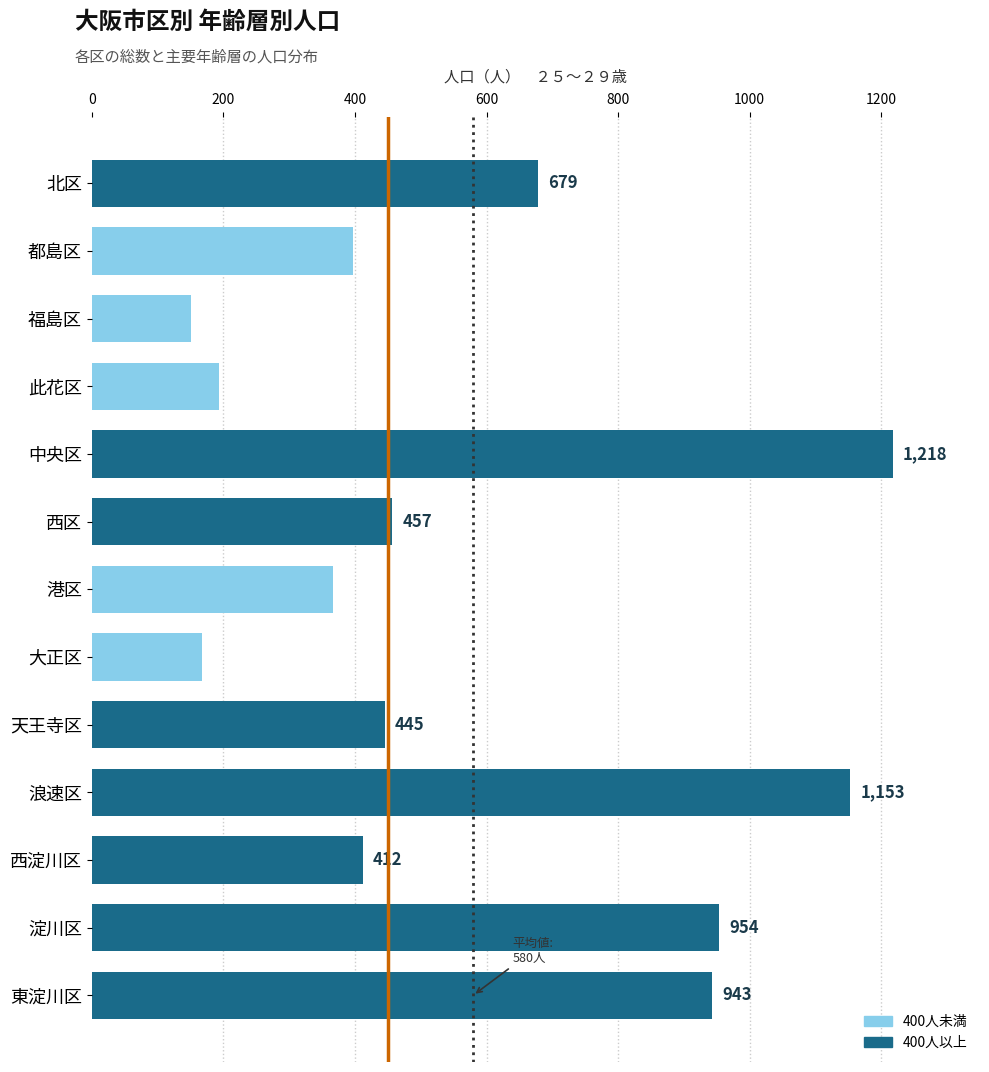

Which category has the highest value across all series?

中央区